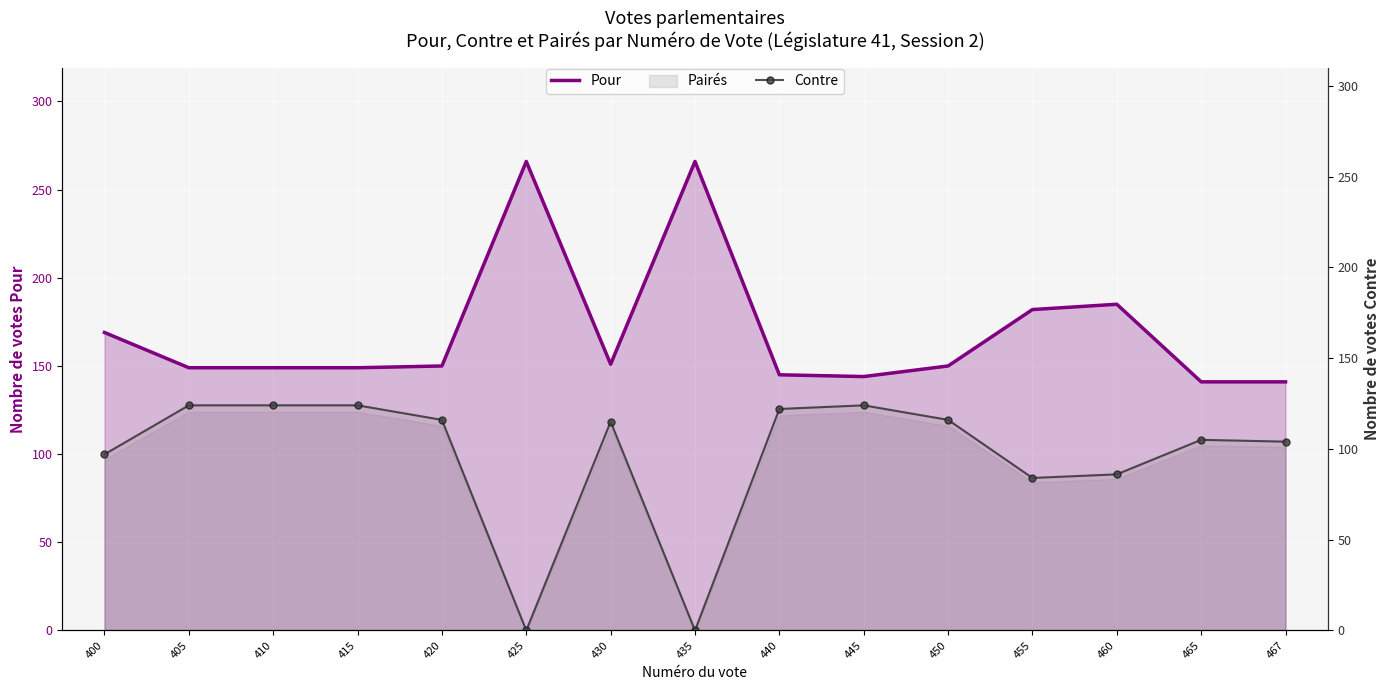

In Contre, how many points are lower than both neighbors (excluding endpoints)?

3